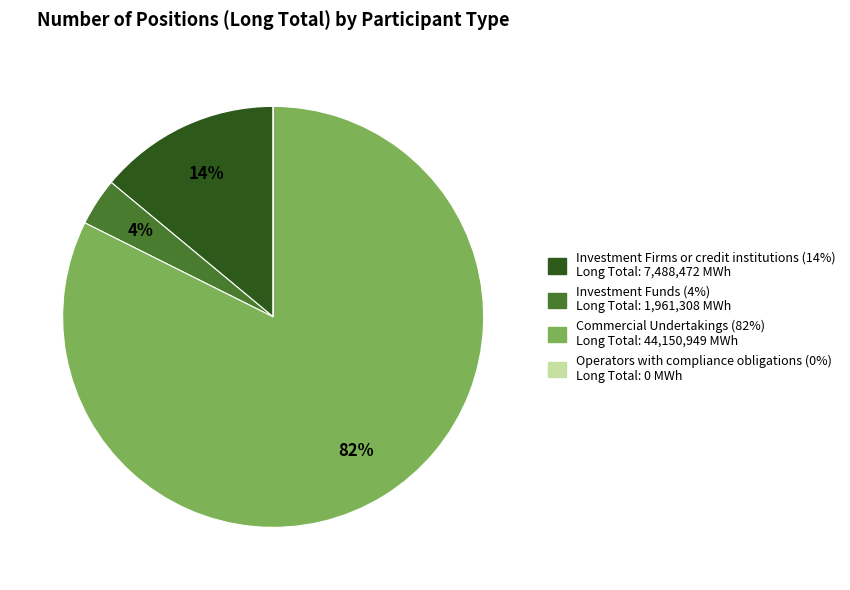

What is the majority slice?

Commercial Undertakings